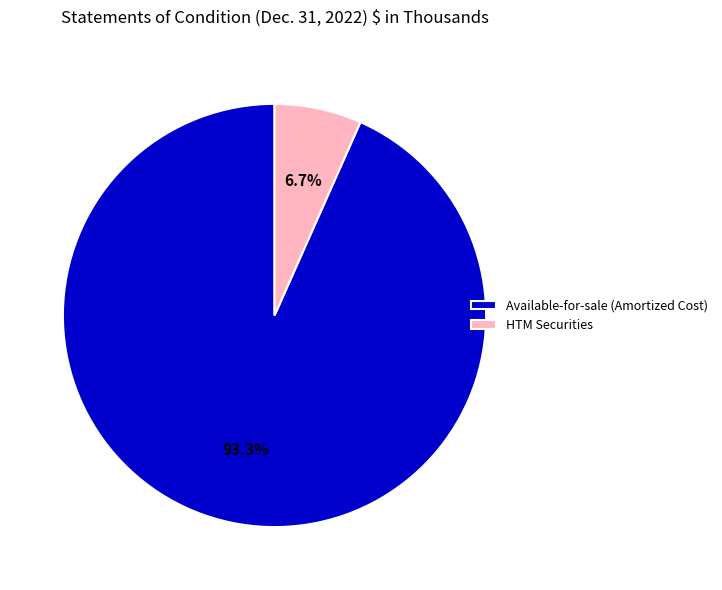

How much of the chart is everything except HTM Securities?

93.3%